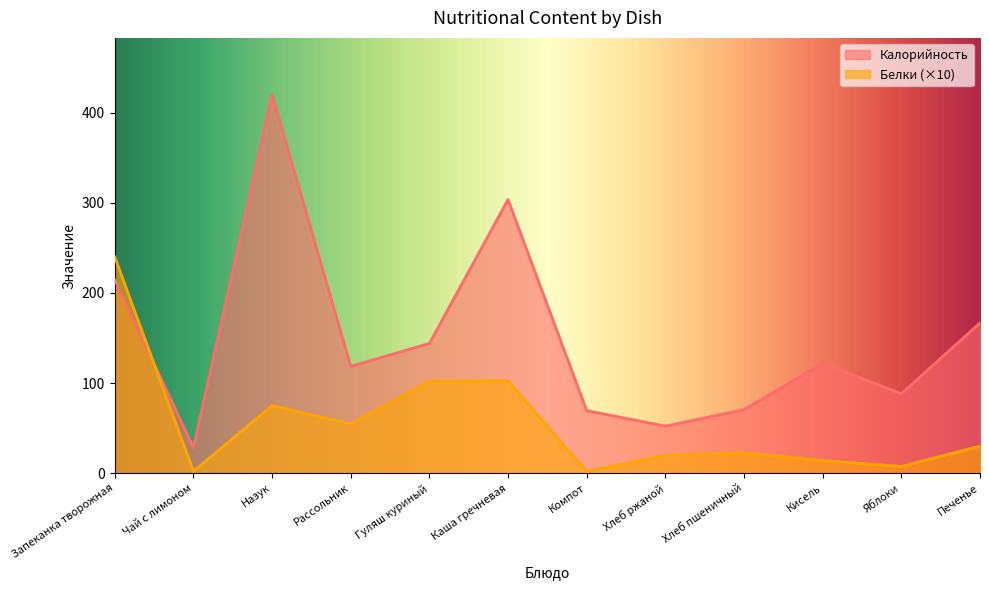

Between Яблоки and Хлеб ржаной, which is larger?

Яблоки